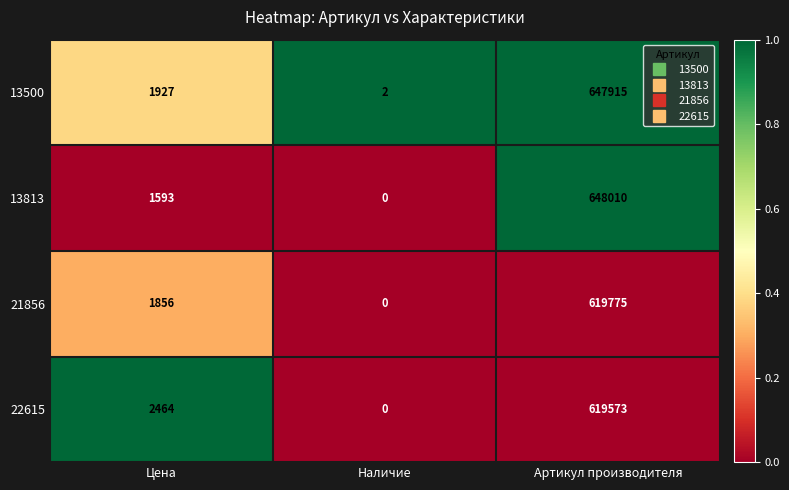

At which category is the sum across all series the highest?

Артикул производителя